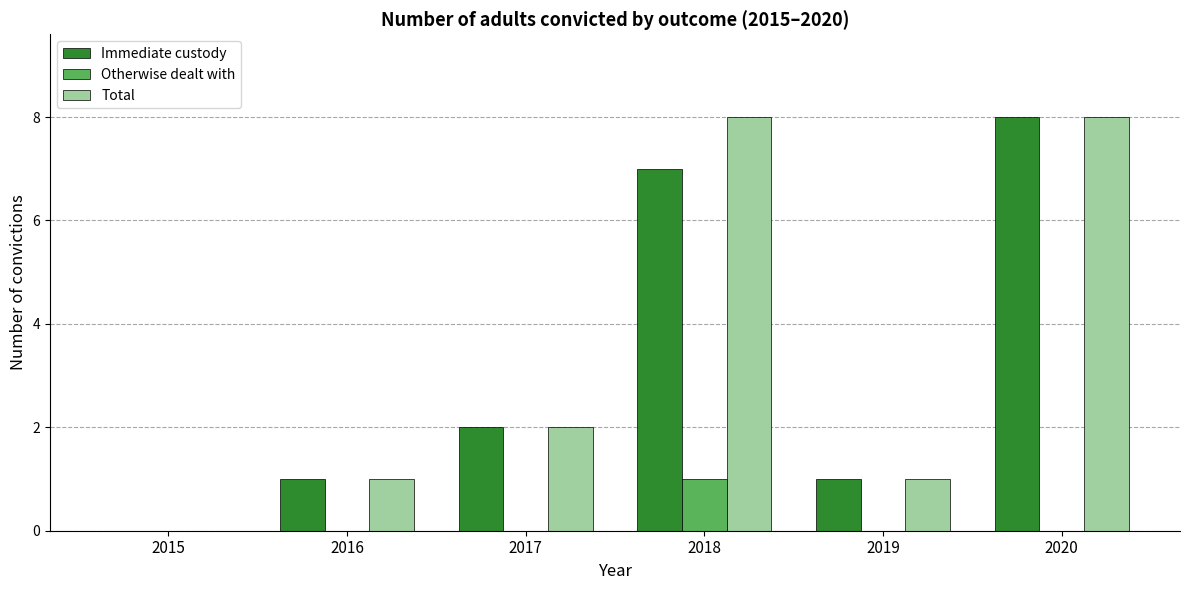

At which label is Immediate custody closest to 4?

2017